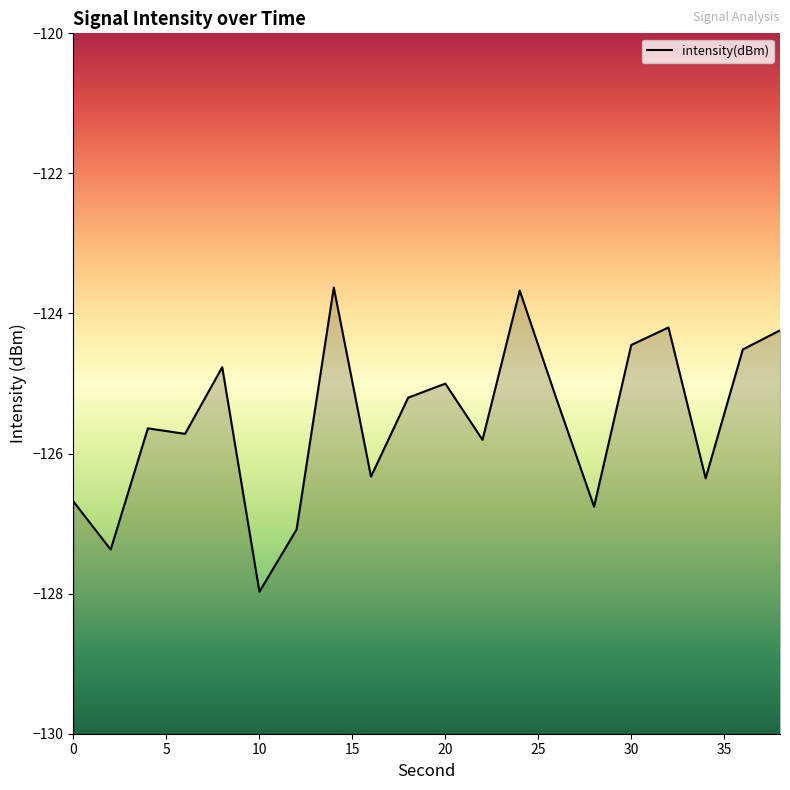

What is the greatest value displayed?

-123.6